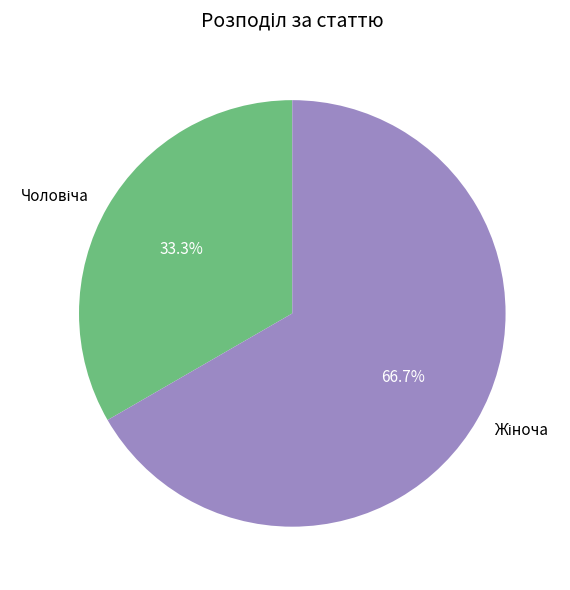

Is there any slice that represents more than half of the pie?

Yes